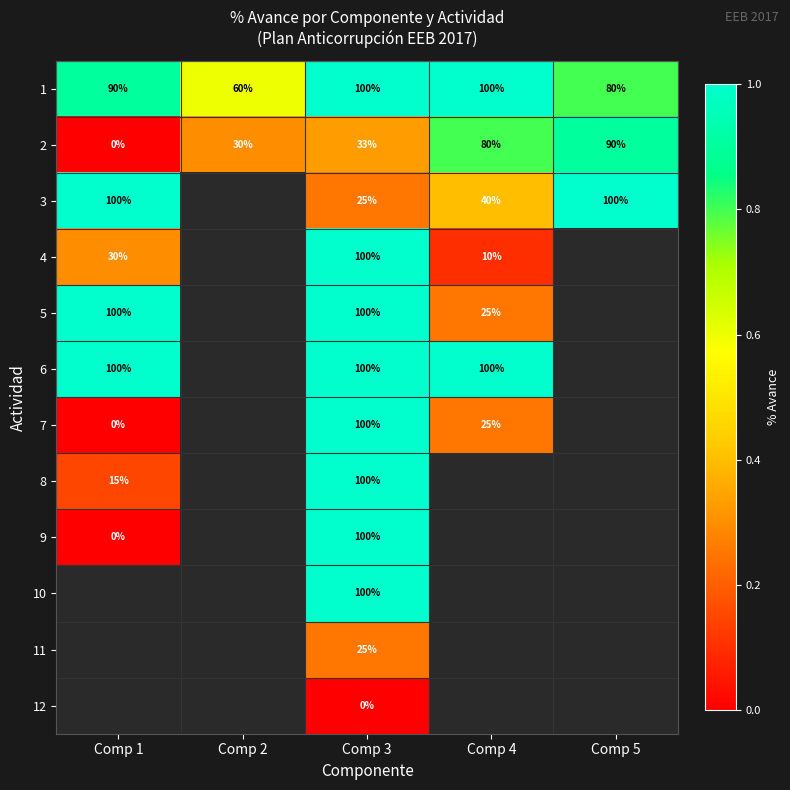

What is the spread (max minus min) of values at Comp 5?

0.2